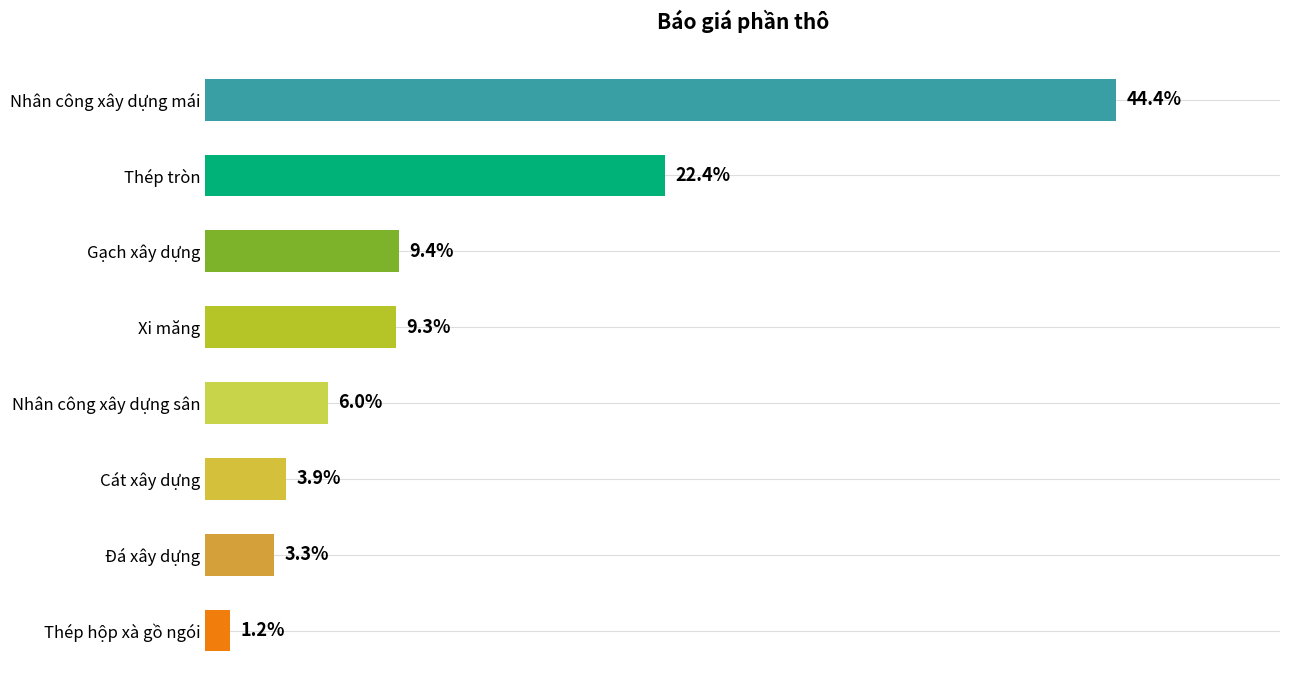

Are the bars horizontal?

Yes